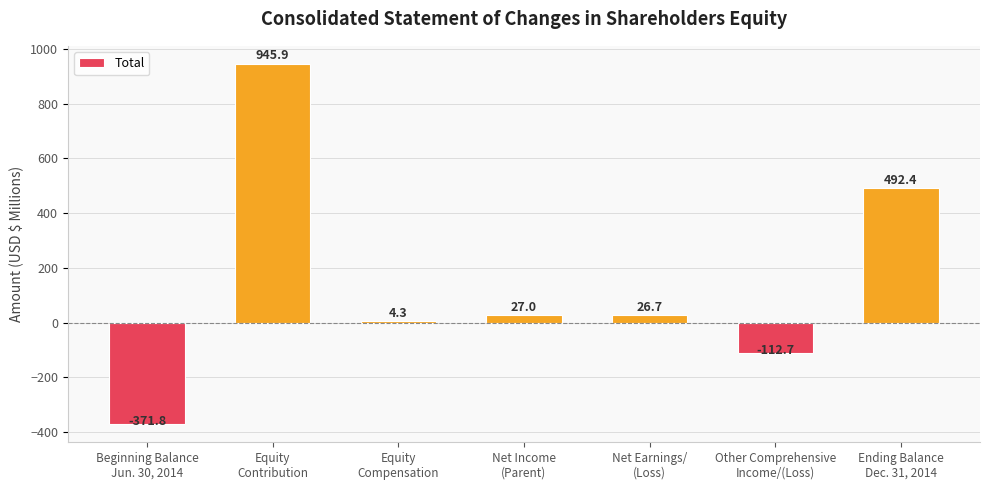

Which has a higher value, Ending Balance
Dec. 31, 2014 or Beginning Balance
Jun. 30, 2014?

Ending Balance
Dec. 31, 2014